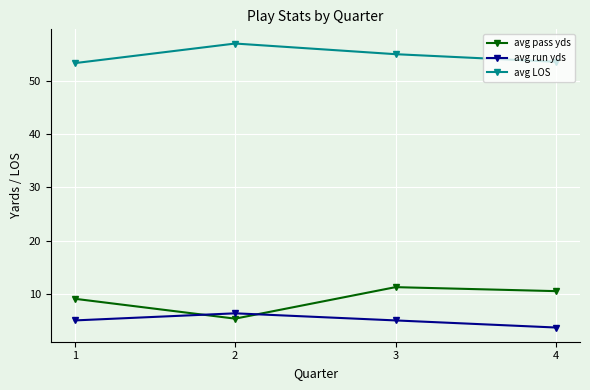

How many data points in avg LOS are less than 55?

2